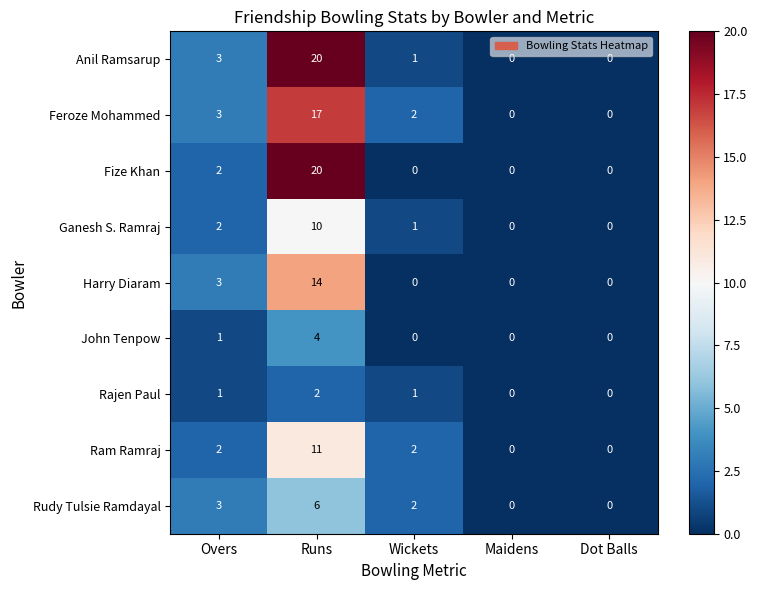

At which category does the chart reach its peak across all series?

Runs